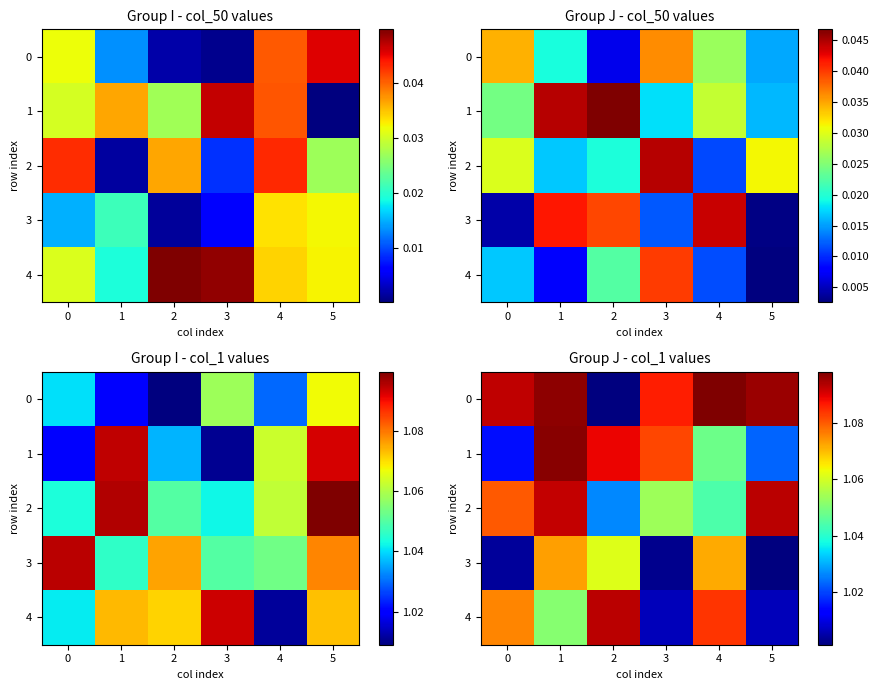

Count the number of data series in this chart.

5